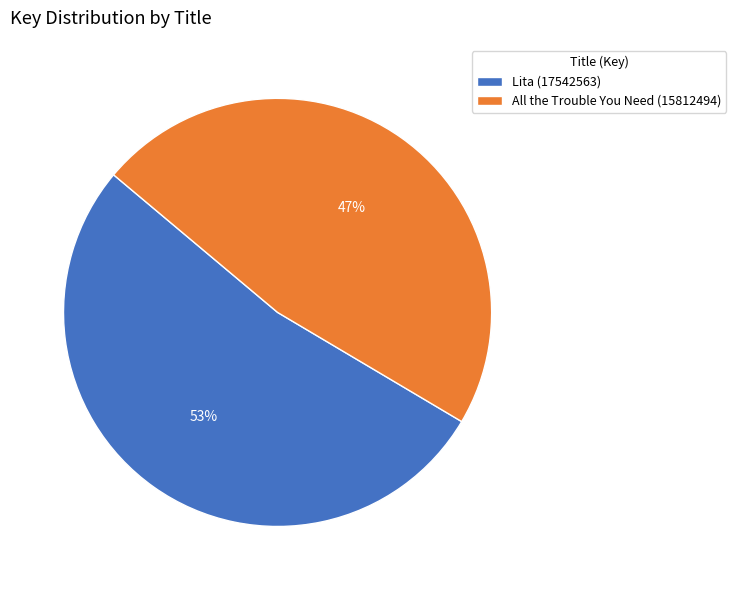

Is there a majority slice in this chart?

Yes